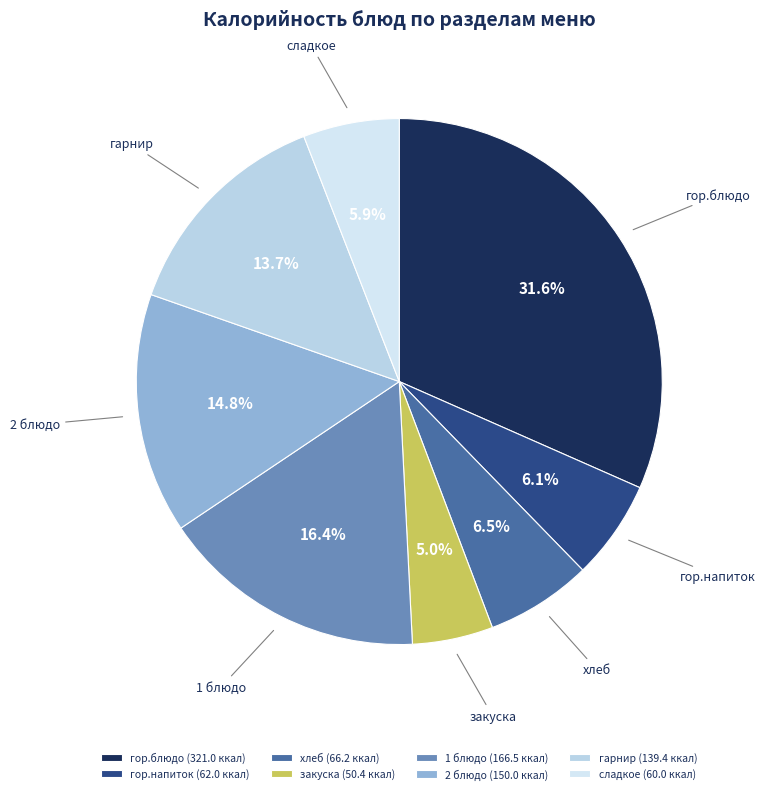

Do 2 блюдо and сладкое together represent more than half of the pie?

No